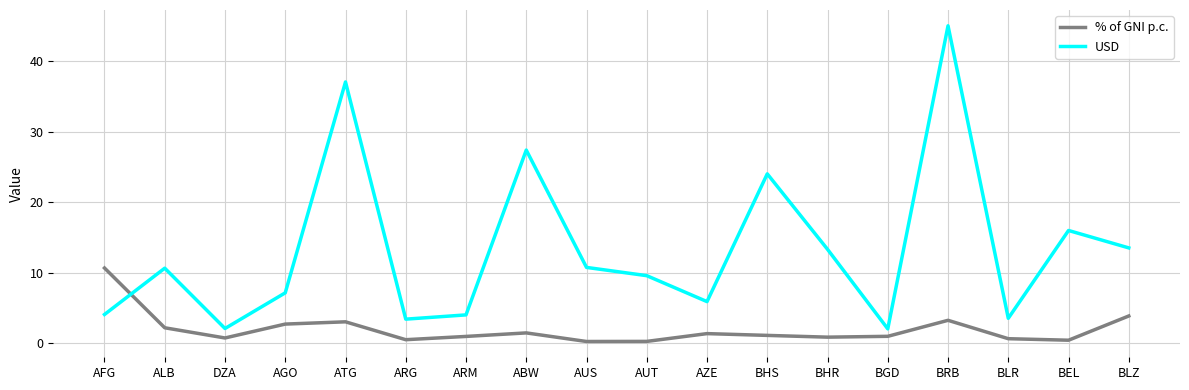

The USD series shows 4.0 at AZE. True or false?

False